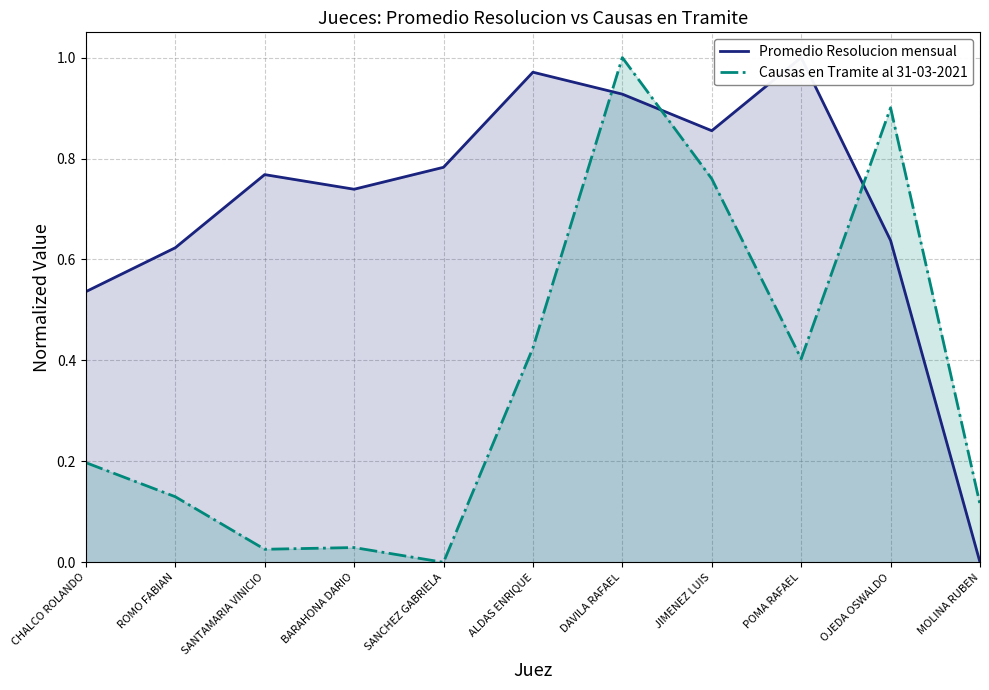

What are all the series names shown in the legend?

Promedio Resolucion mensual, Causas en Tramite al 31-03-2021